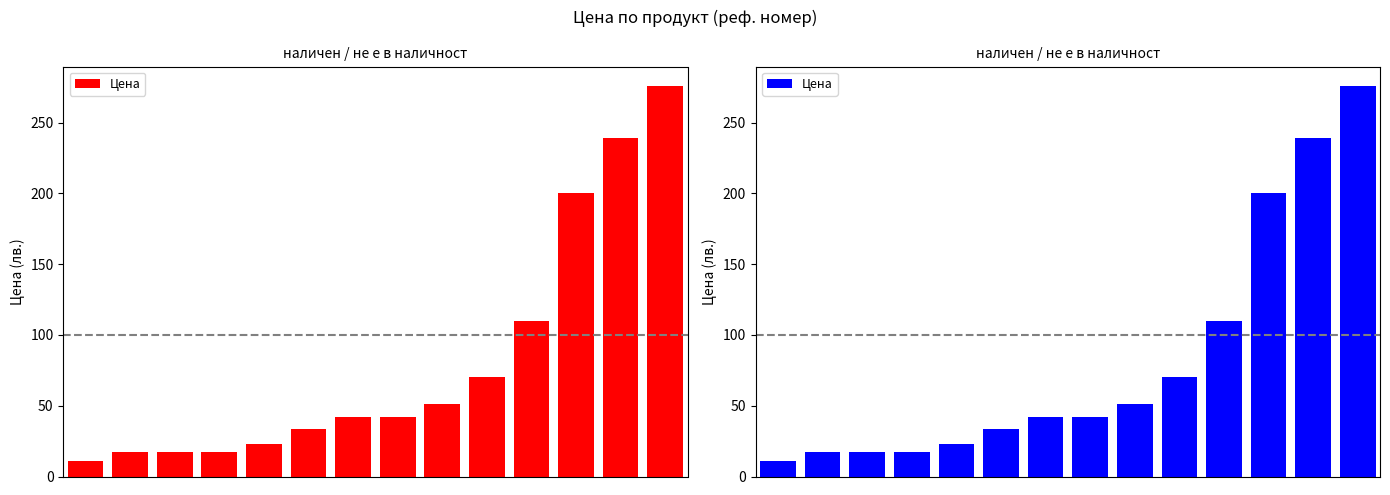

What is the difference between the maximum and second lowest values?

258.7